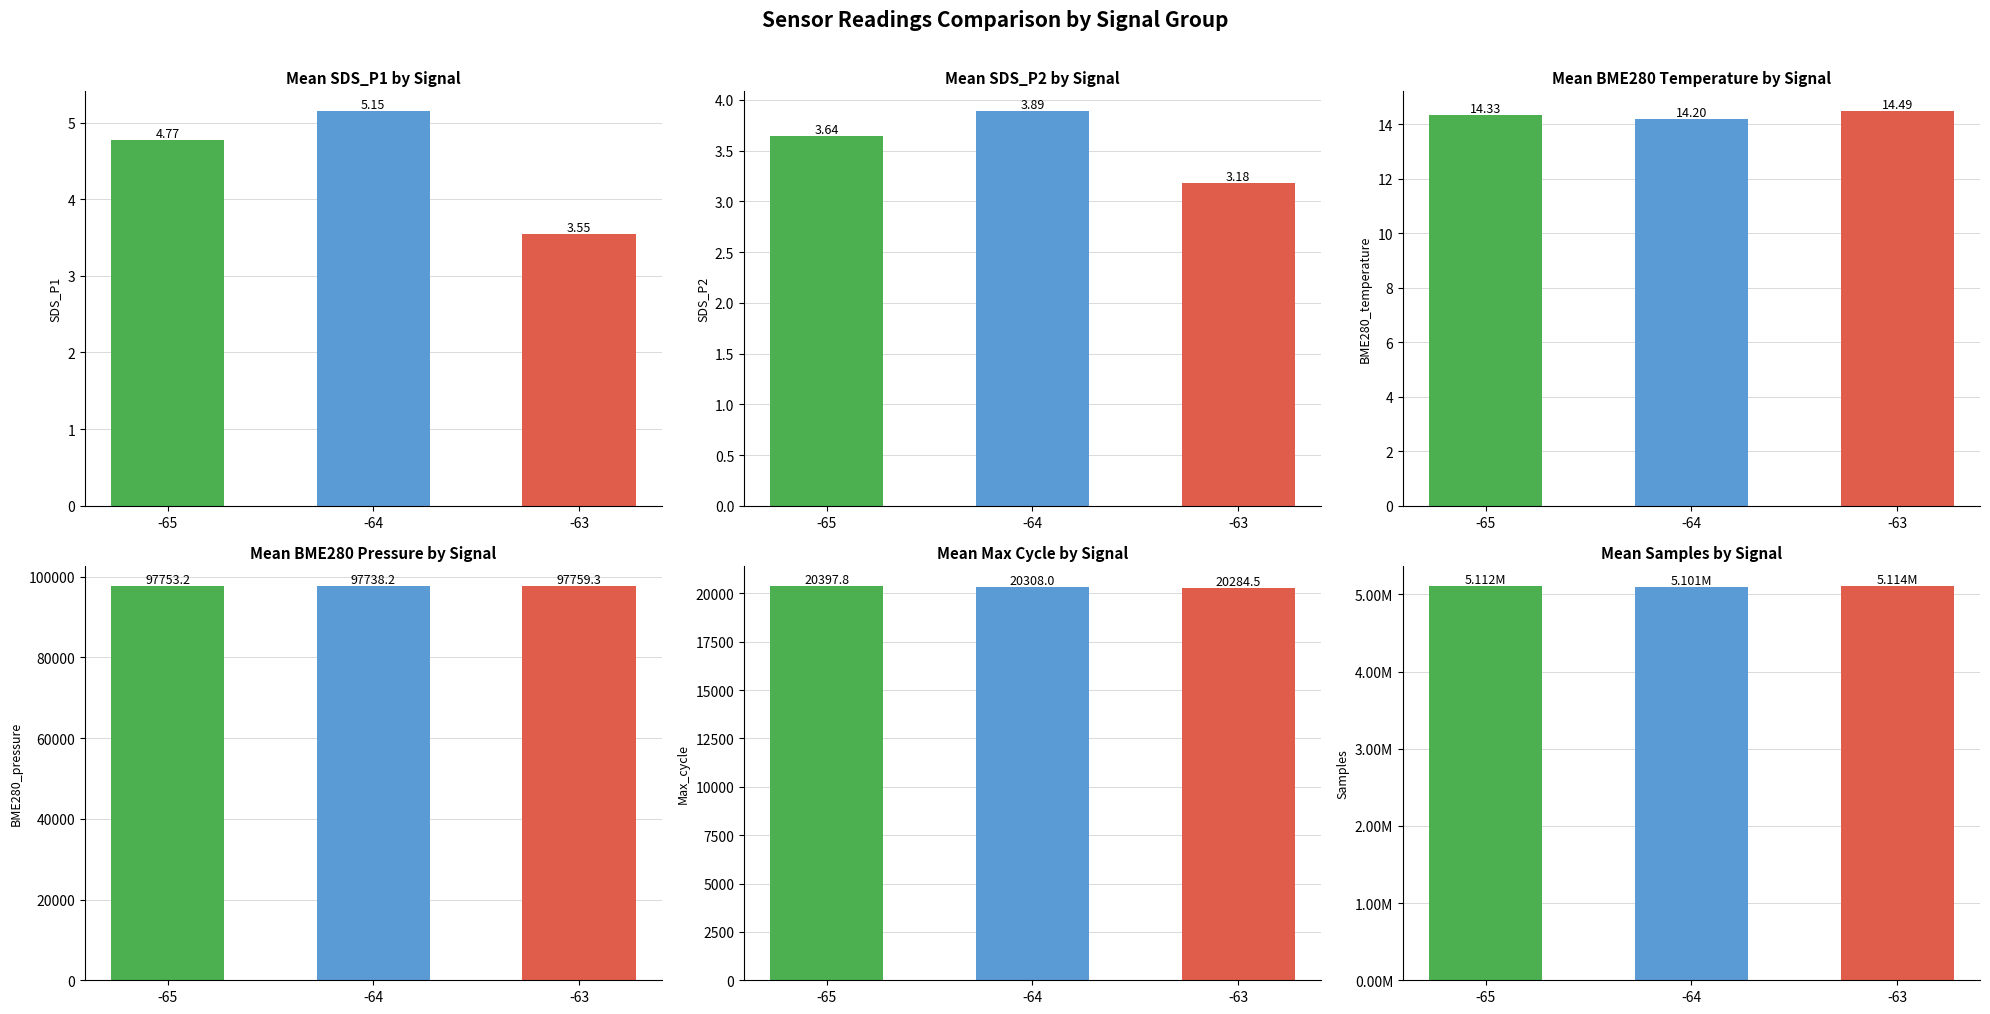

At which label does BME280_temperature reach its minimum?

-64